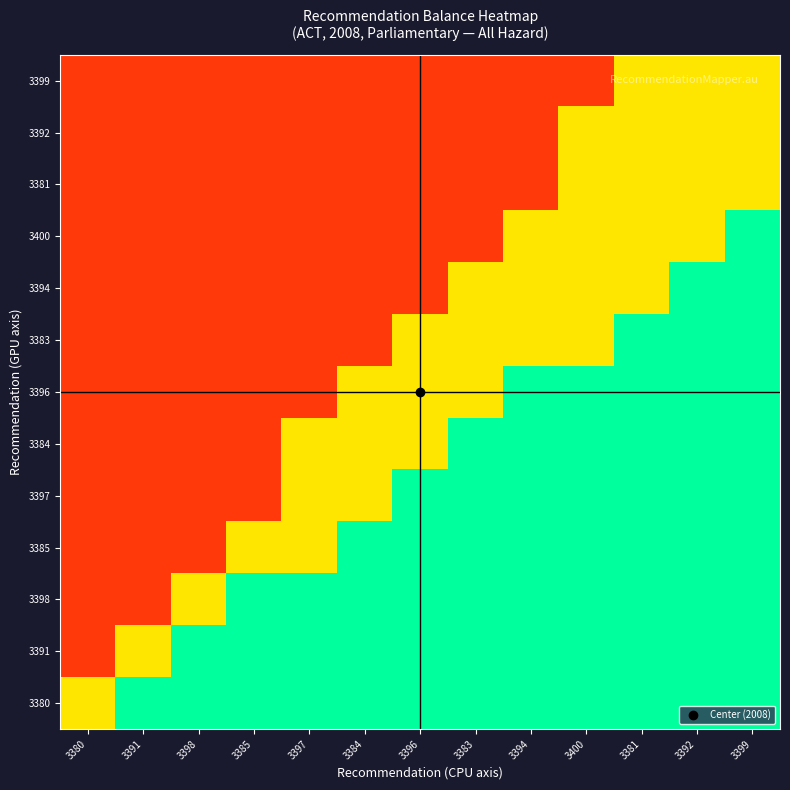

What is the spread (max minus min) of values at 3381?

0.4